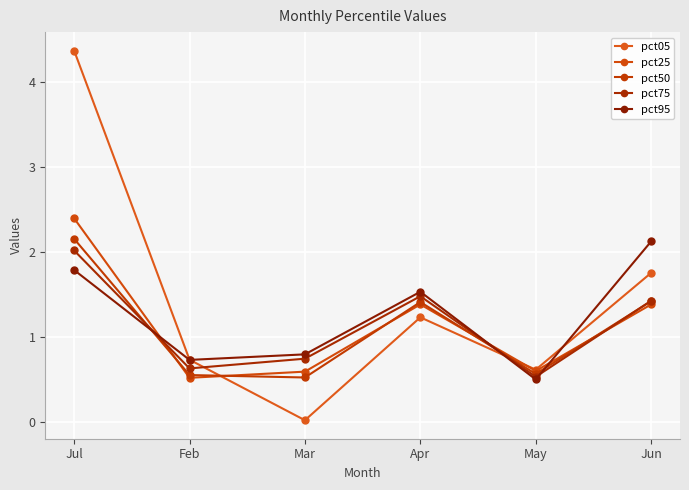

Which has a higher value, Jun or Apr?

Jun